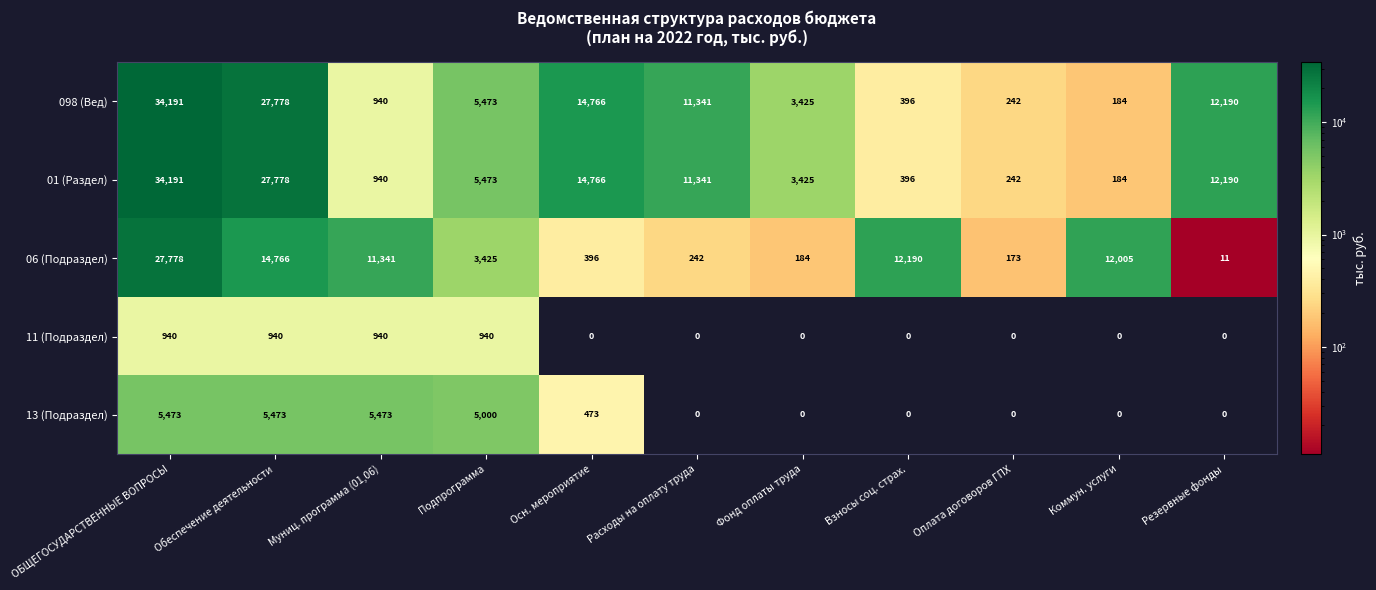

The value of 13 (Подраздел) at Резервные фонды is 0. True or false?

True